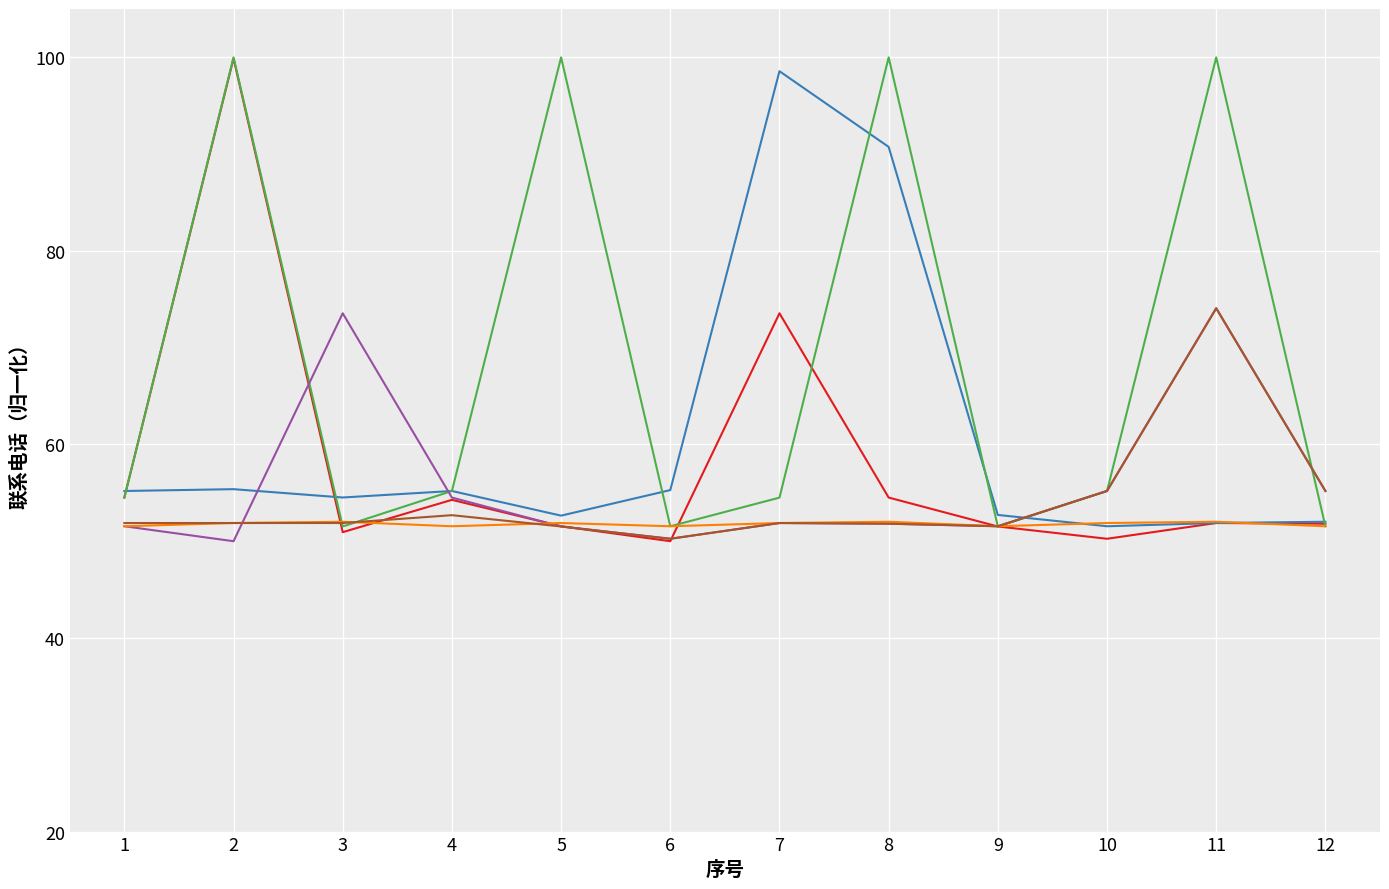

What is the maximum value shown in the chart?

100.0